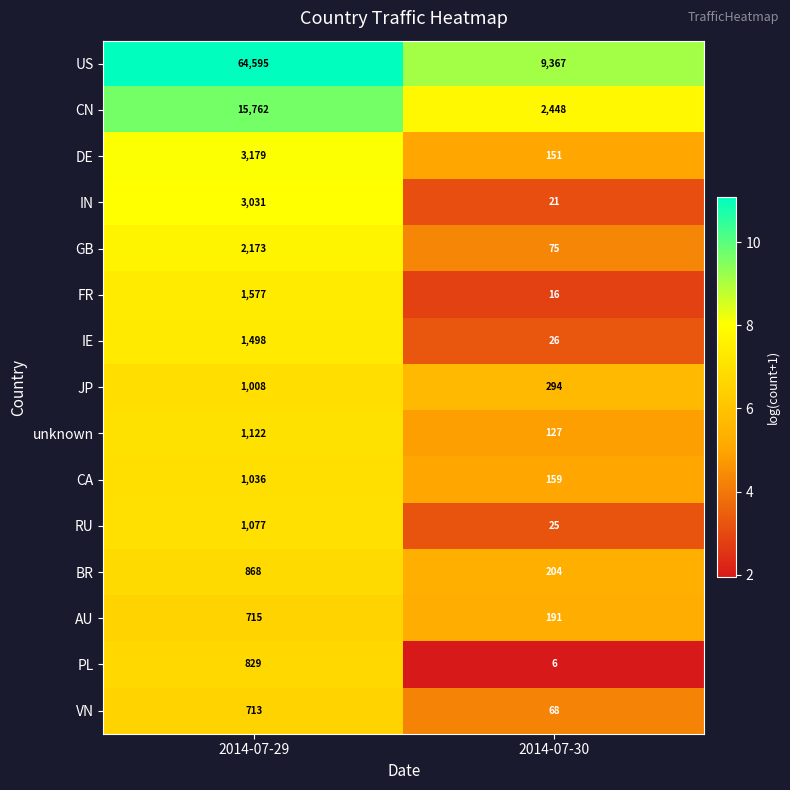

Which label corresponds to the smallest value in the chart?

2014-07-30